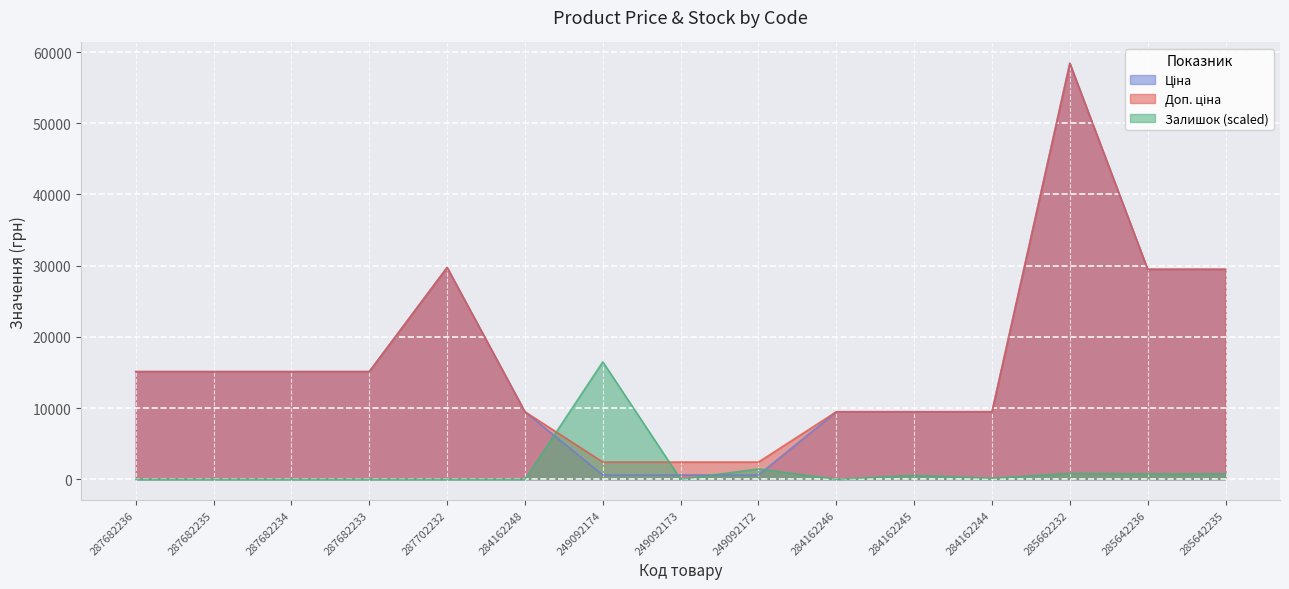

At how many categories does at least one series exceed 39106?

1